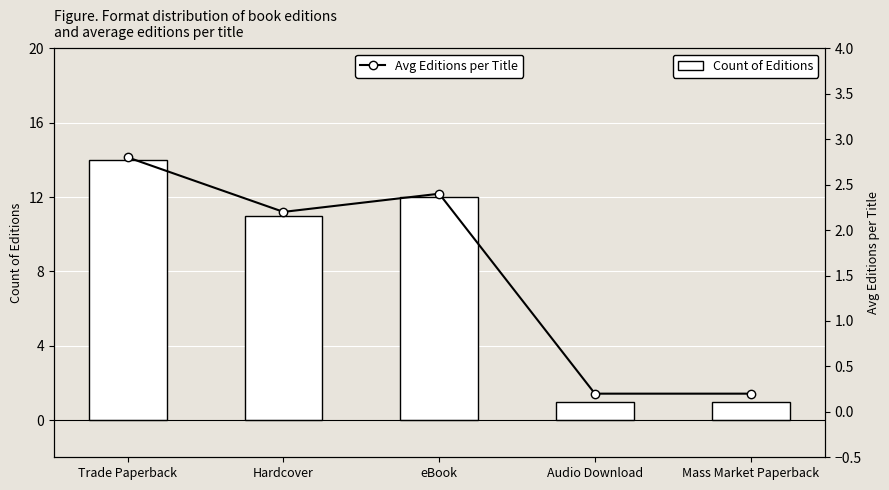

How many values in the Count of Editions series are below 11?

2